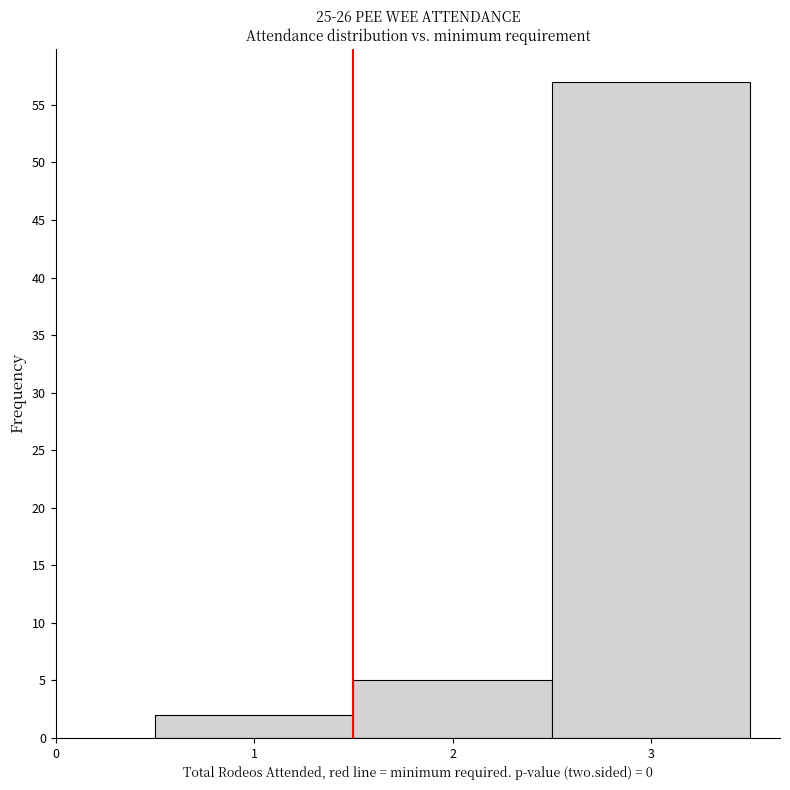

Reading left to right, transcribe this chart: for each bar, give the range it covers on the x-axis and its height. The values are not printed on the chart, so give them approximately, as read against the axis.

0.5 to 1.5: 2
1.5 to 2.5: 5
2.5 to 3.5: 57